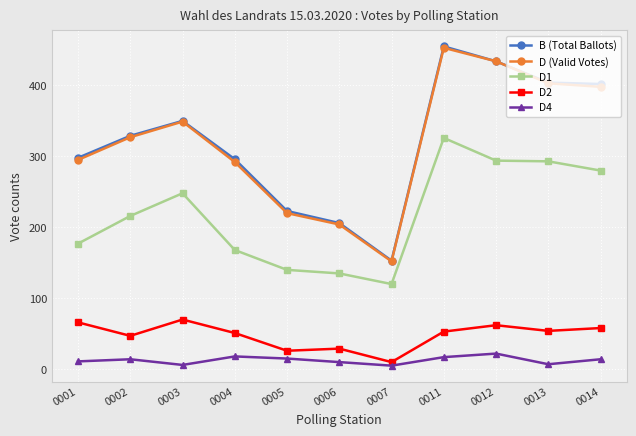

What is the minimum value shown in the chart?

5